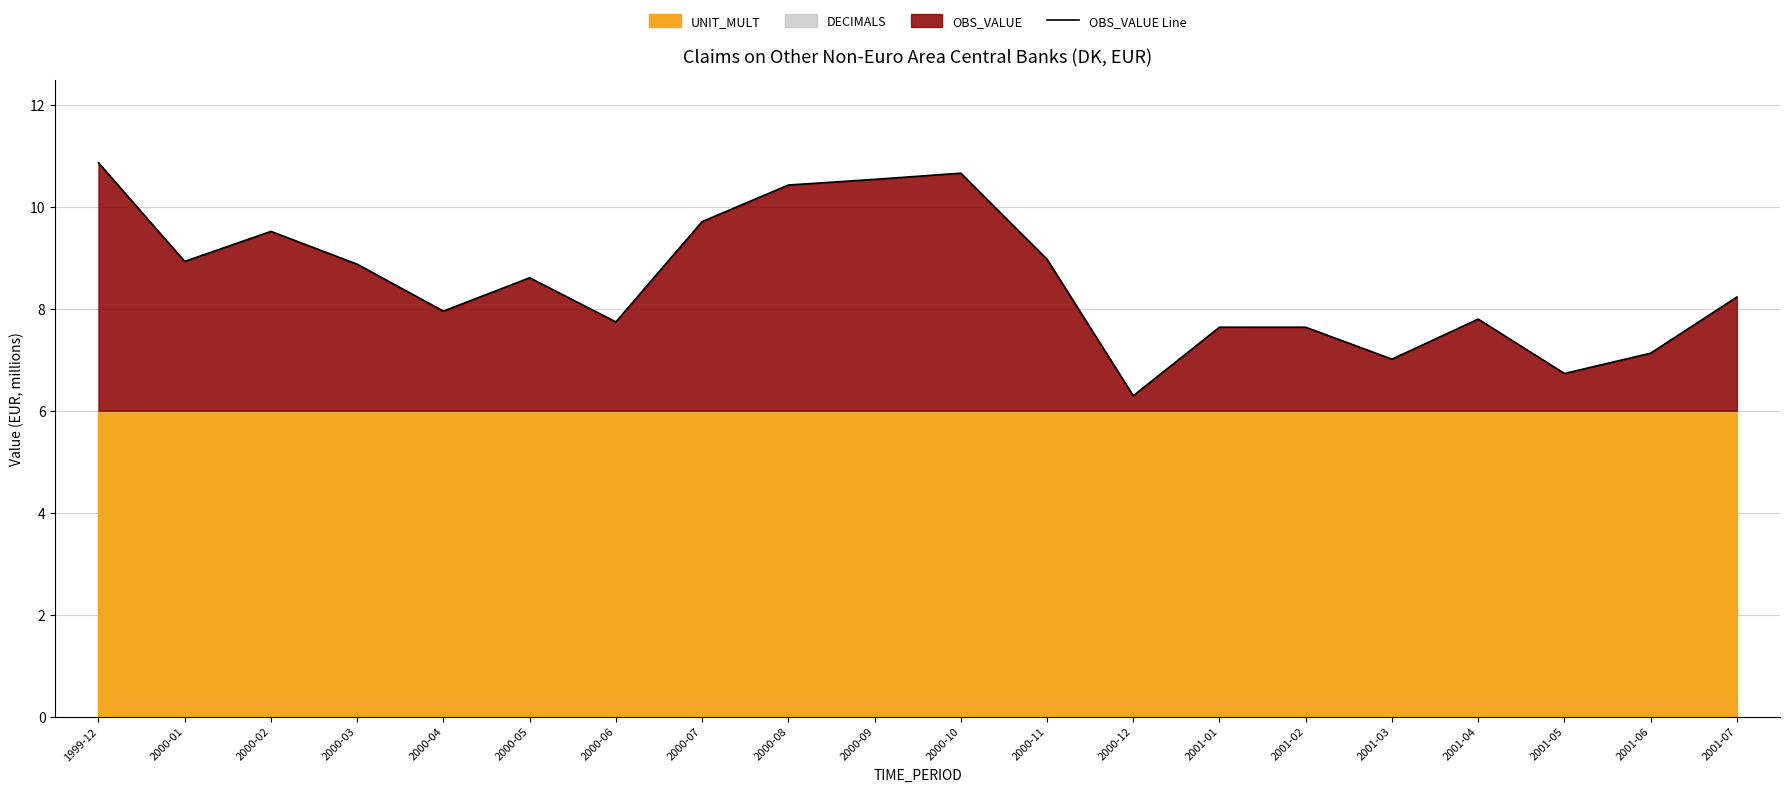

What is the ratio of the value at 2001-03 to the value at 2000-07?

0.7